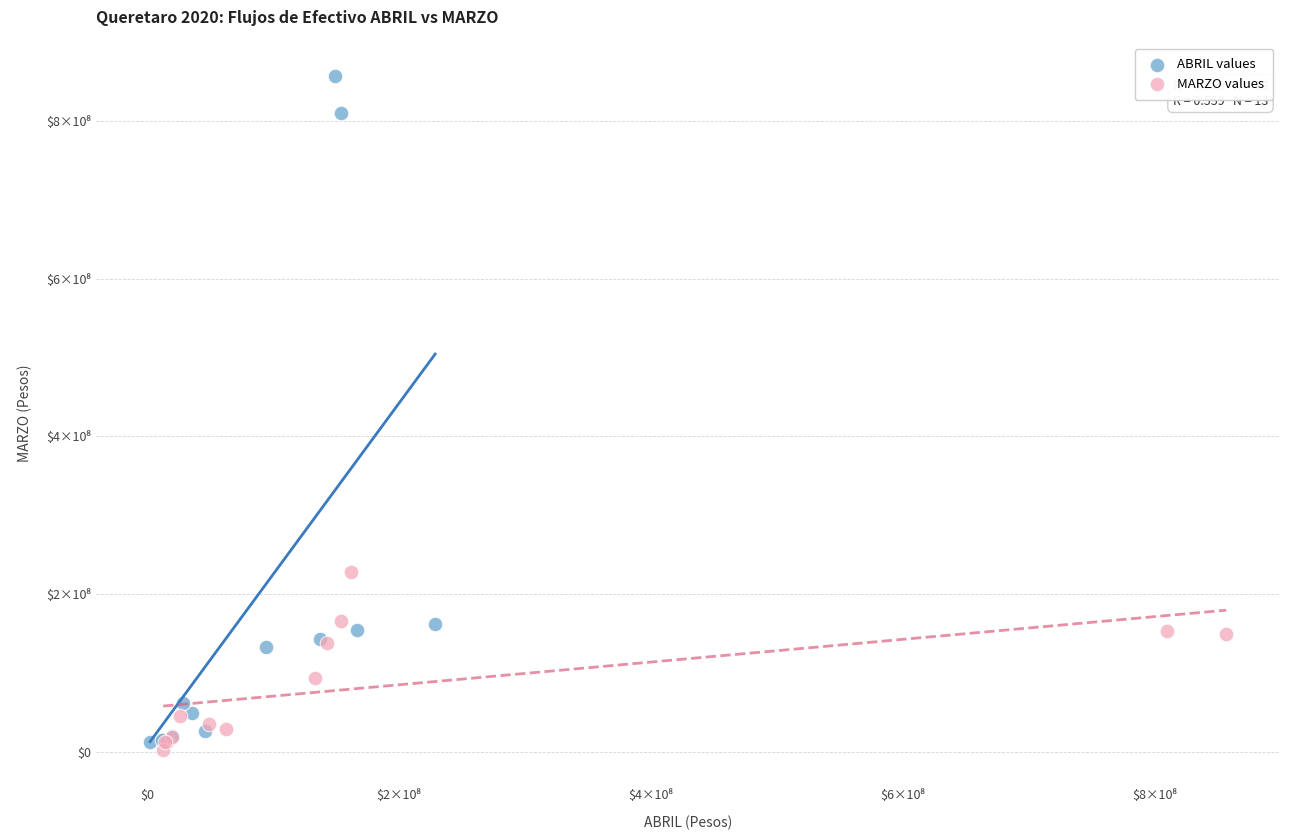

Which series reaches the maximum Y coordinate?

ABRIL values